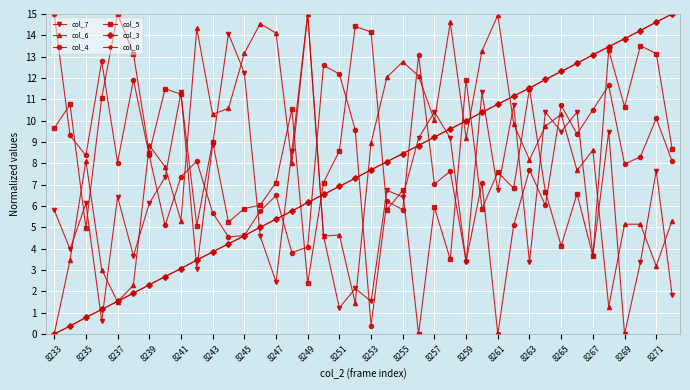

True or false: col_5 has more than 1 points higher than both neighbors.

True